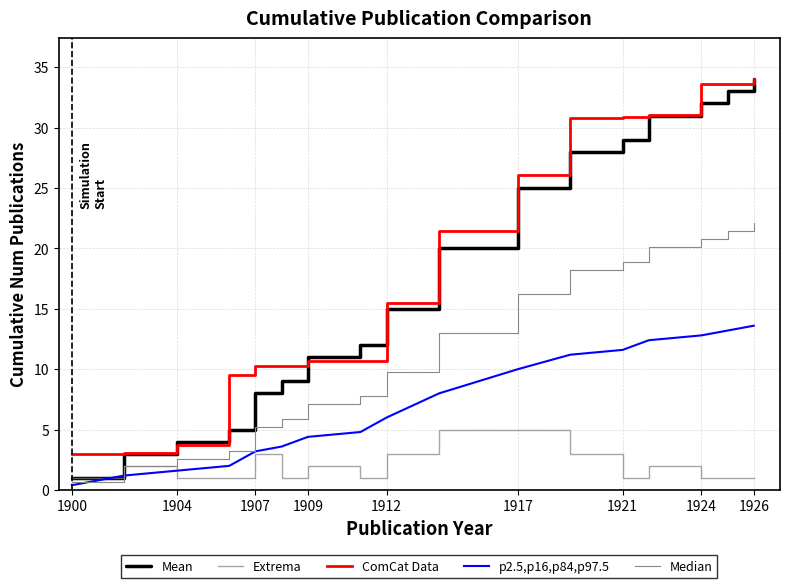

At which label is Mean closest to 17?

1912